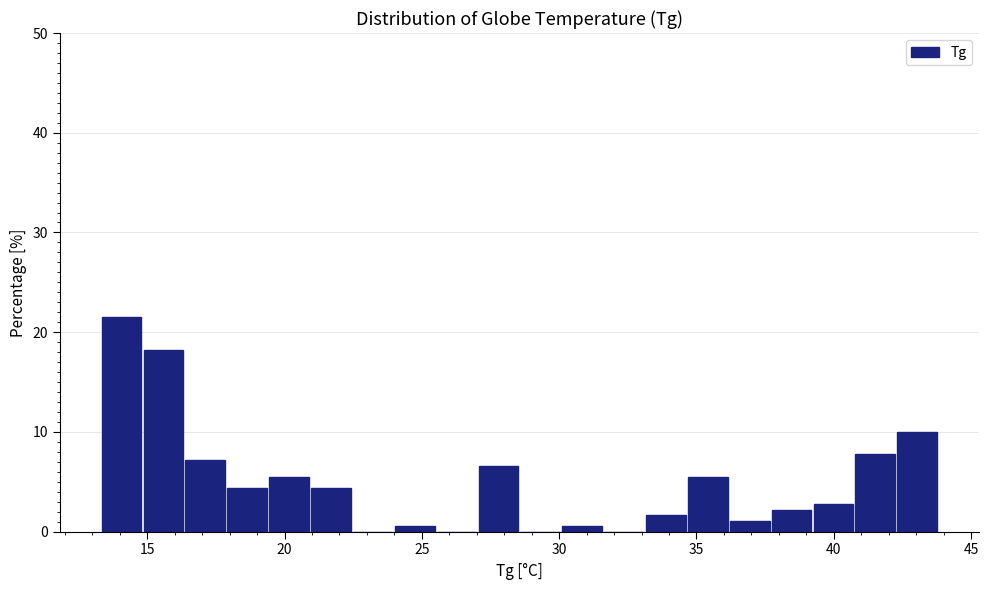

Around what value on the x-axis is the tallest bar? Give the approximate position of its centre, as read against the axis.

14.0